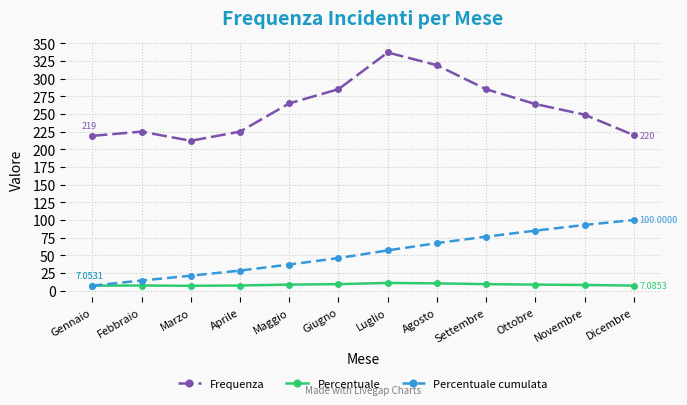

What is the value of the Percentuale cumulata point at the 10th from the left?

84.9